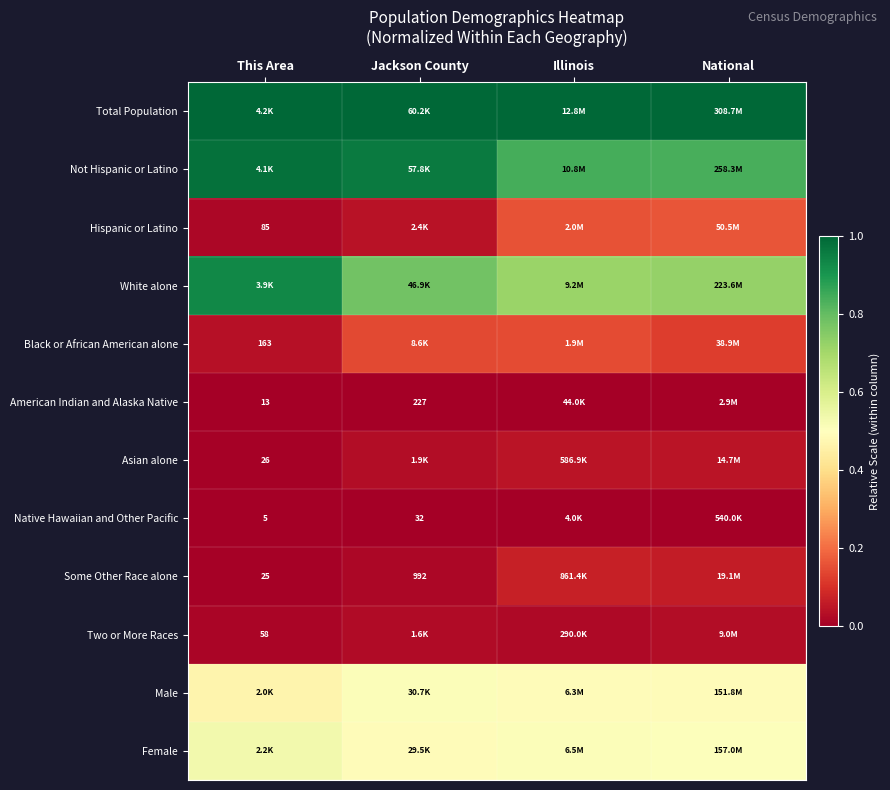

Which series has the largest total across all categories?

Total Population